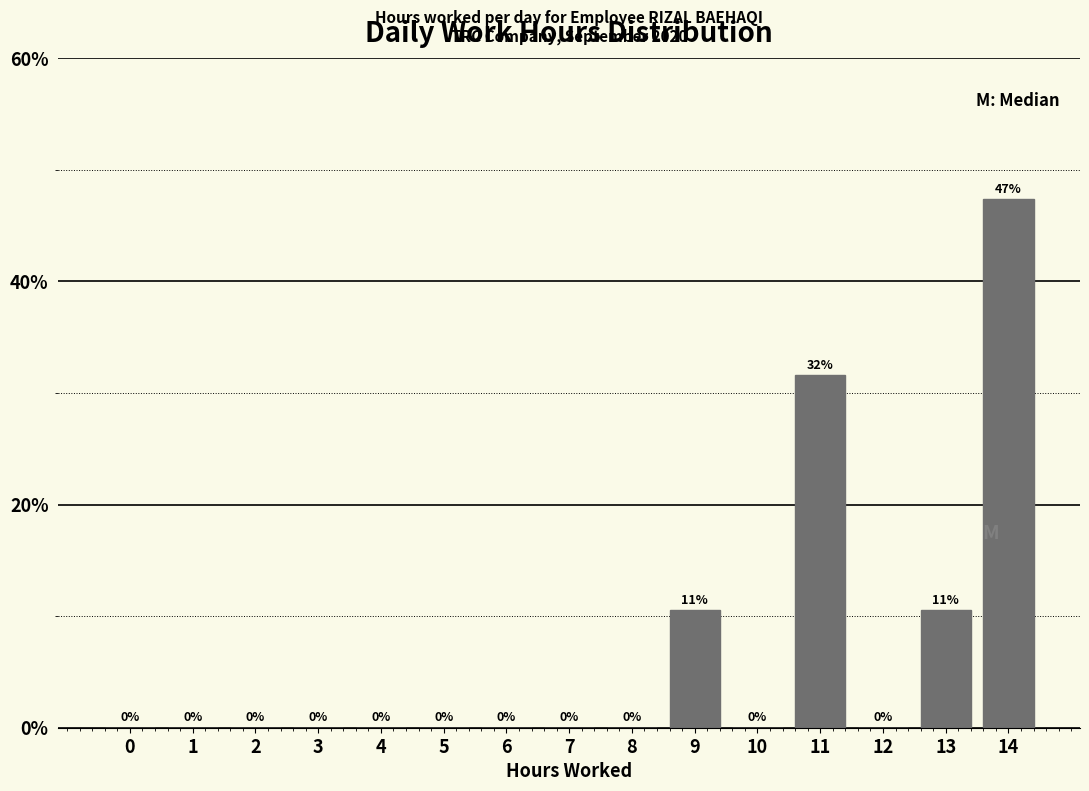

Which has a higher value, 3 or 13?

13